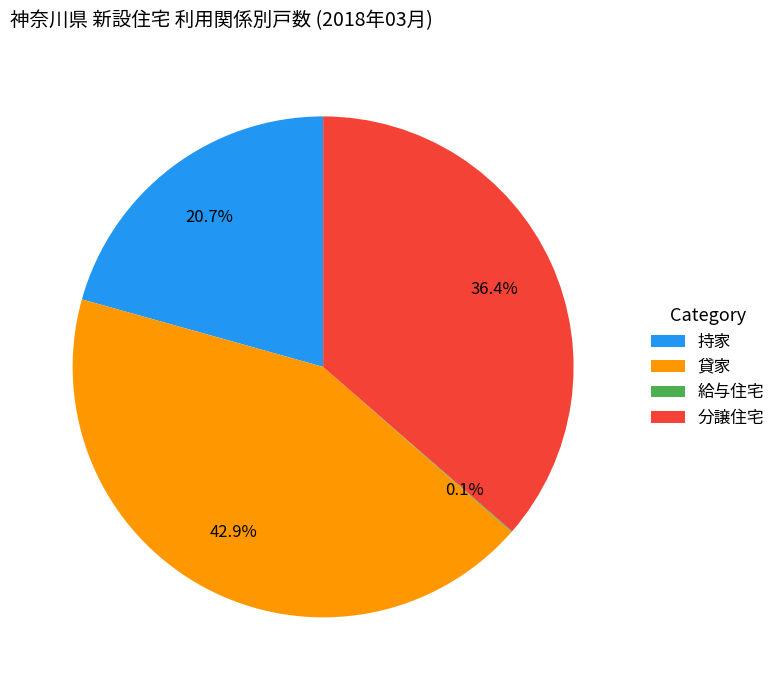

Which has a higher value, 分譲住宅 or 持家?

分譲住宅